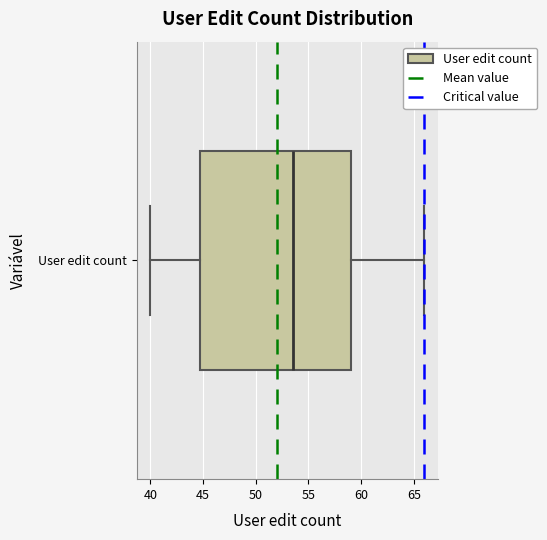

Transcribe this box plot: give where the median line is, the range the box spans, and where the two whiskers end, as read against the x-axis. The values are not printed on the chart, so give them approximately, as read against the axis.

median 53.5, box 45.0 to 59.0, whiskers 40.0 to 66.0